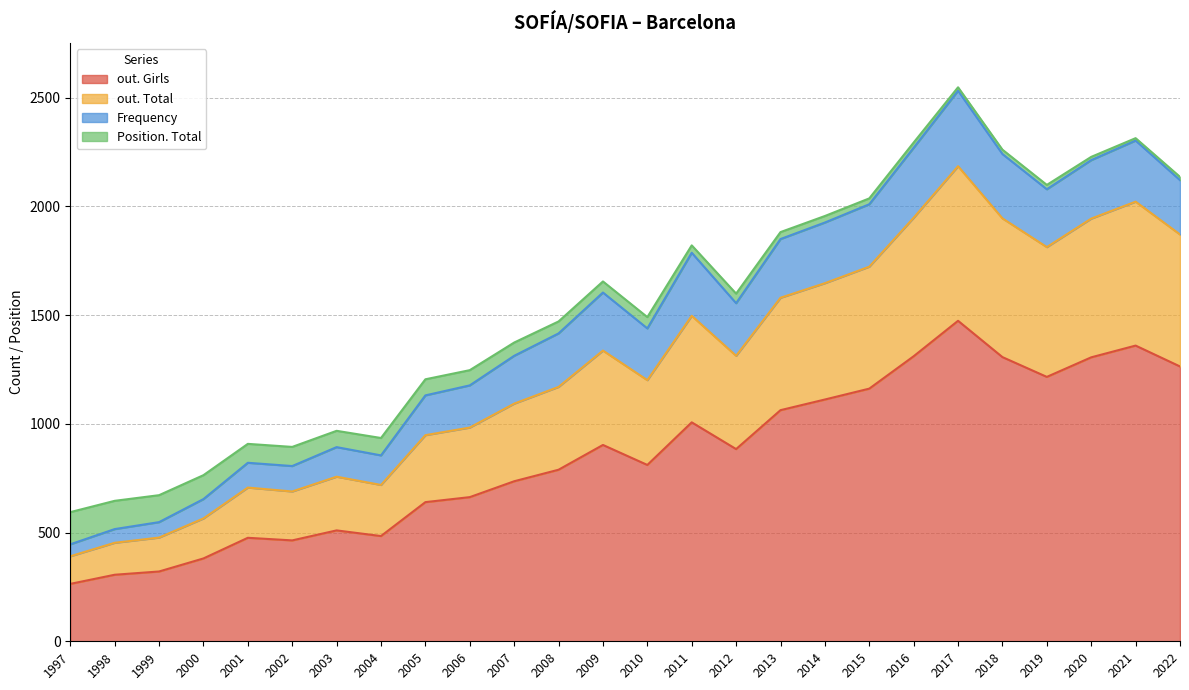

How many lines are shown in the chart?

4